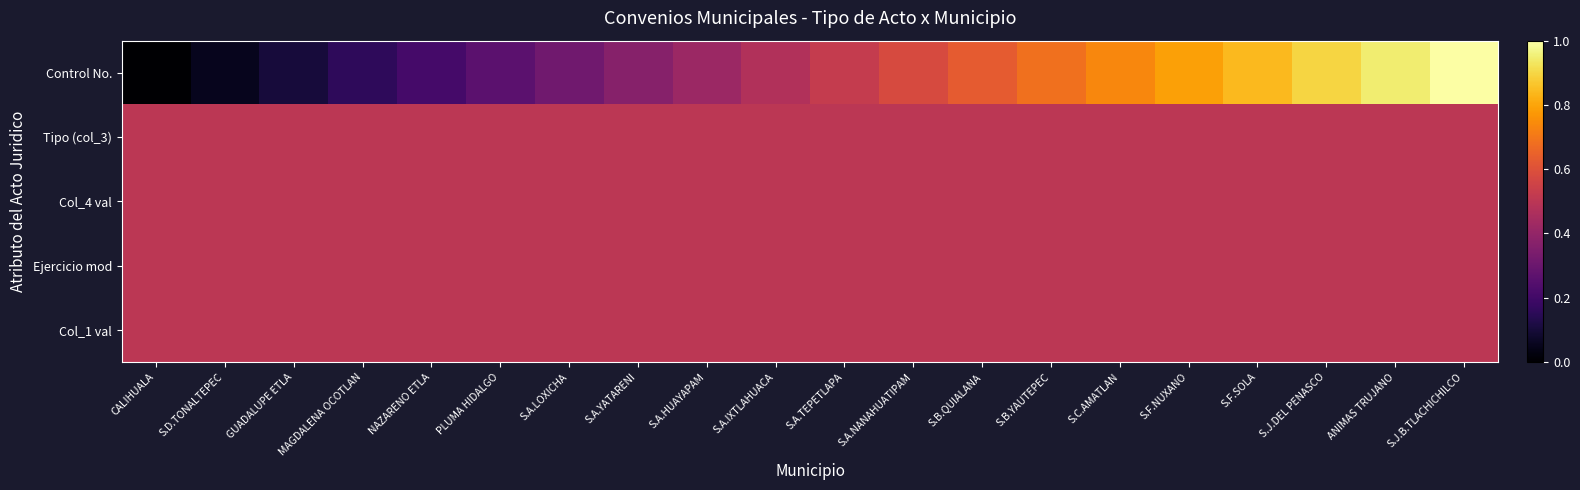

At which category does the chart reach its minimum across all series?

CALIHUALA